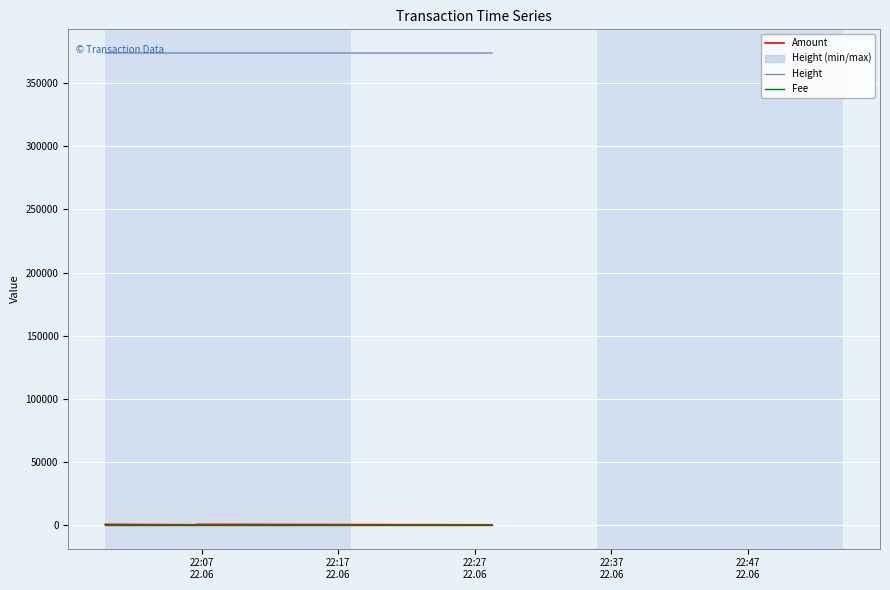

True or false: Height and Amount intersect in this chart.

False